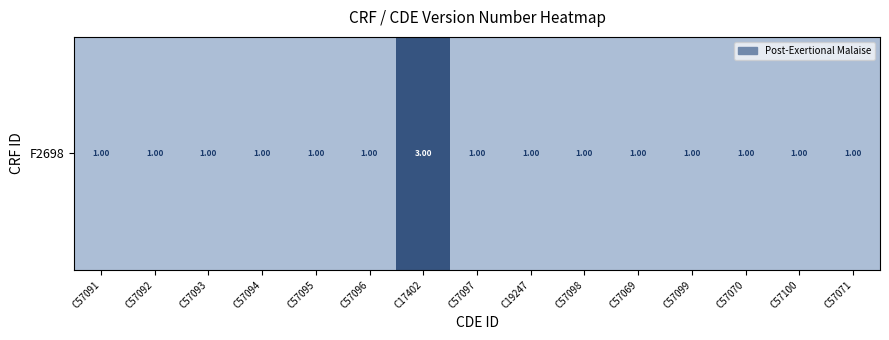

How many distinct data groups are displayed?

1